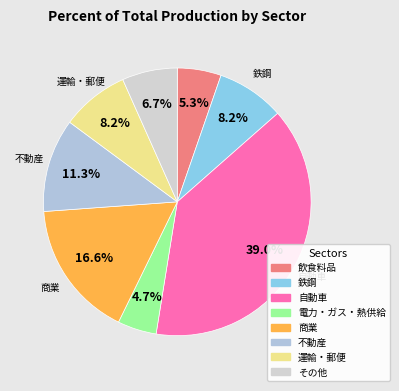

What is the largest slice in the pie chart?

自動車